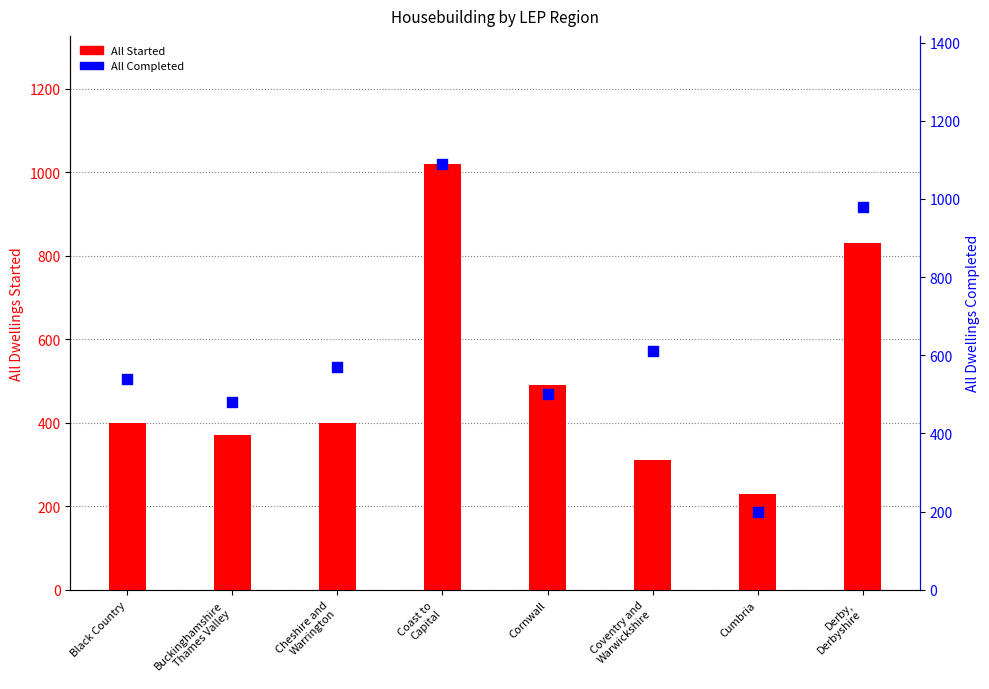

Which series contains the lowest Y value?

All Completed